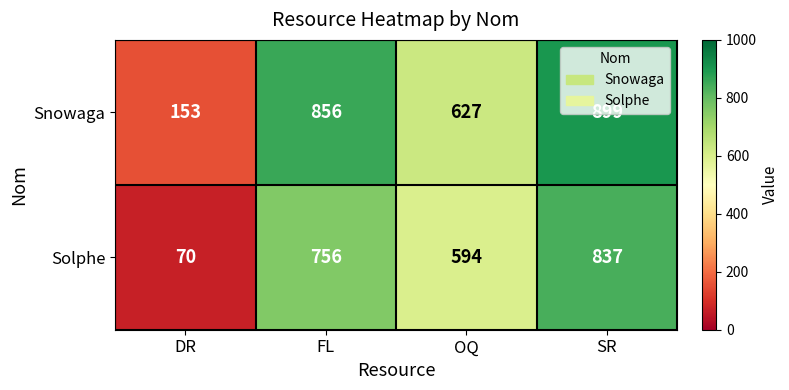

Which series has the largest range (max minus min)?

Solphe